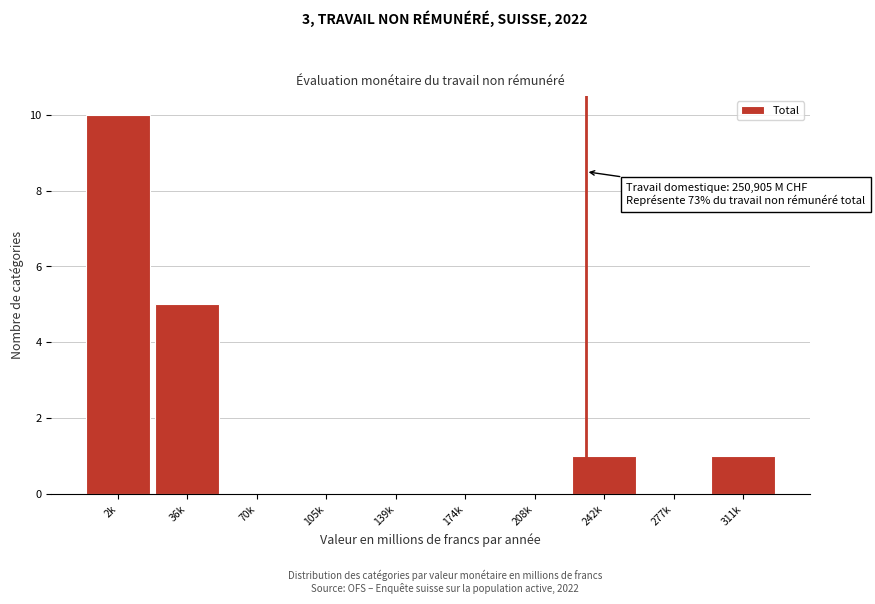

Reading left to right, transcribe all the data shown in this chart.

2k=10	36k=5	70k=0	105k=0	139k=0	174k=0	208k=0	242k=1	277k=0	311k=1